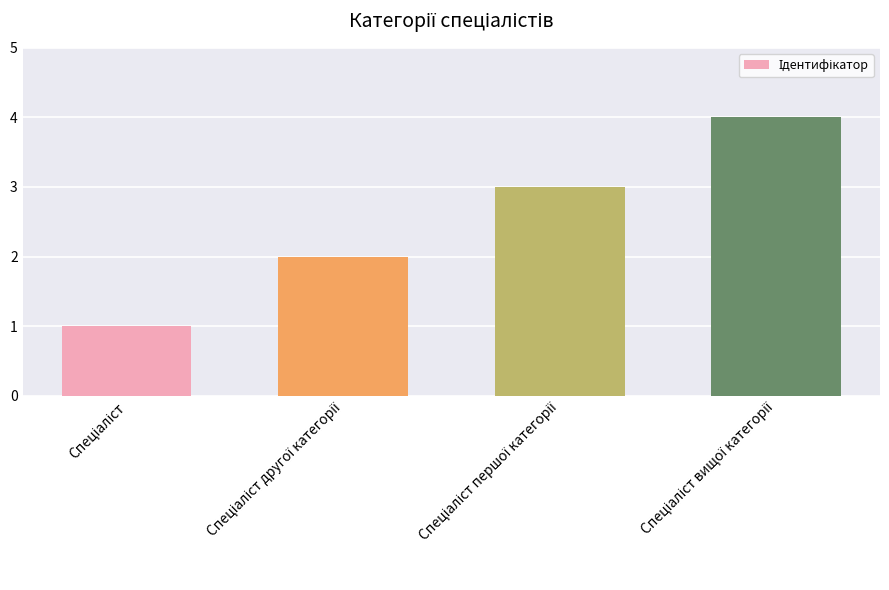

What is the greatest value displayed?

4